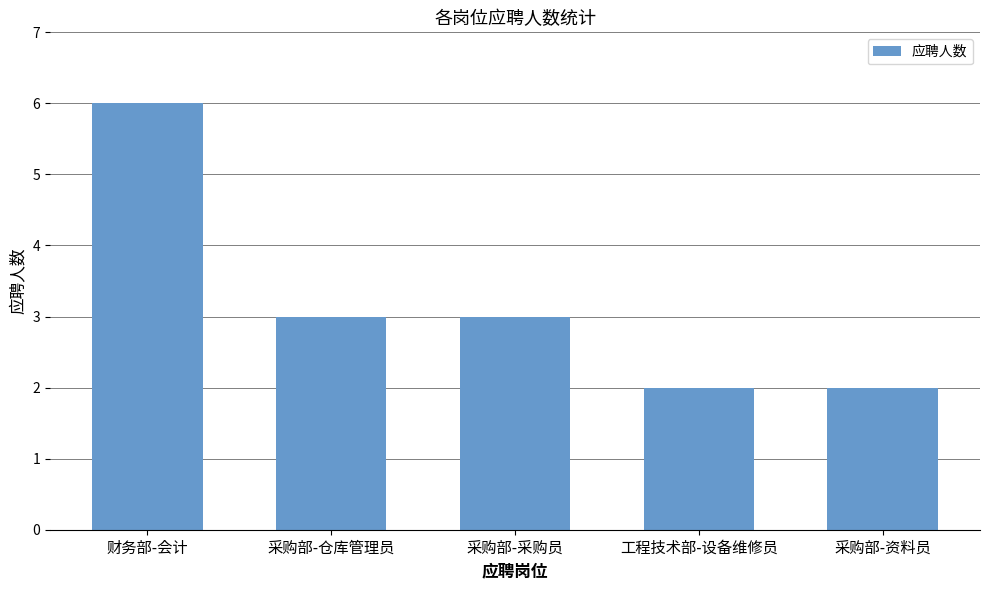

What is the sum of the values at 采购部-仓库管理员 and 采购部-资料员?

5